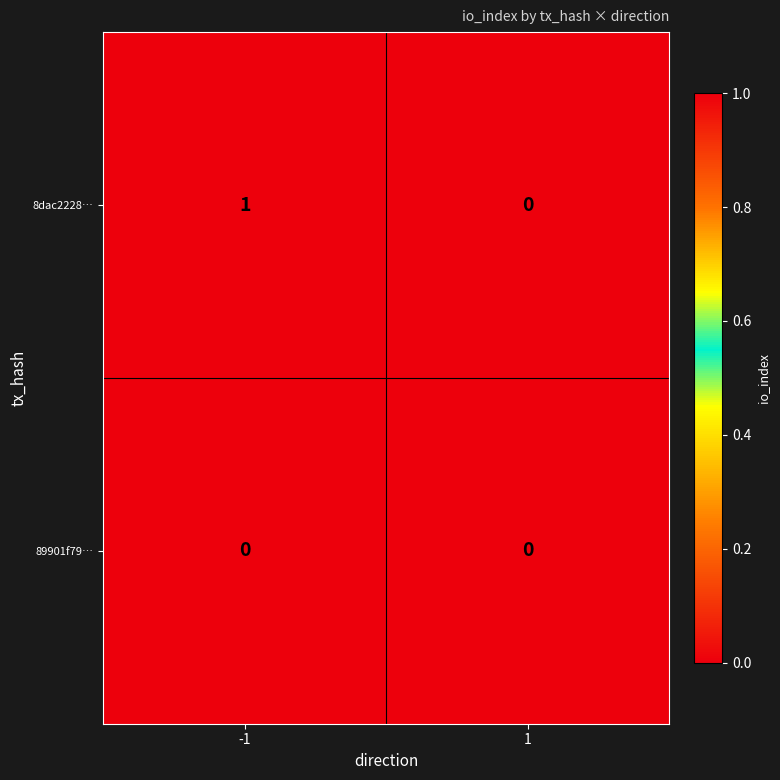

Count the number of categories in the chart.

2